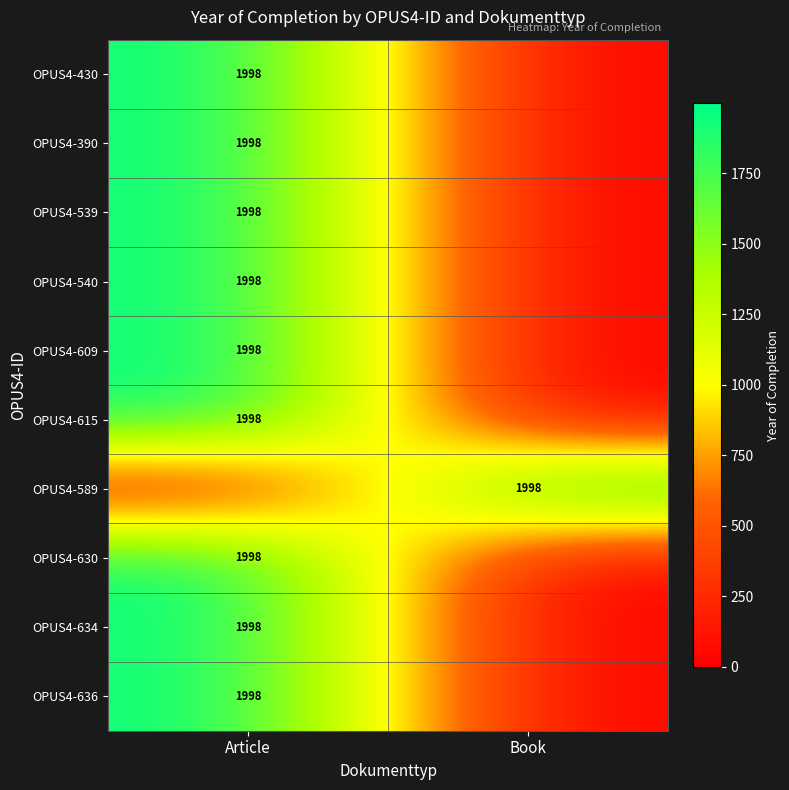

True or false: OPUS4-609 has a value of 1335 at Article.

False